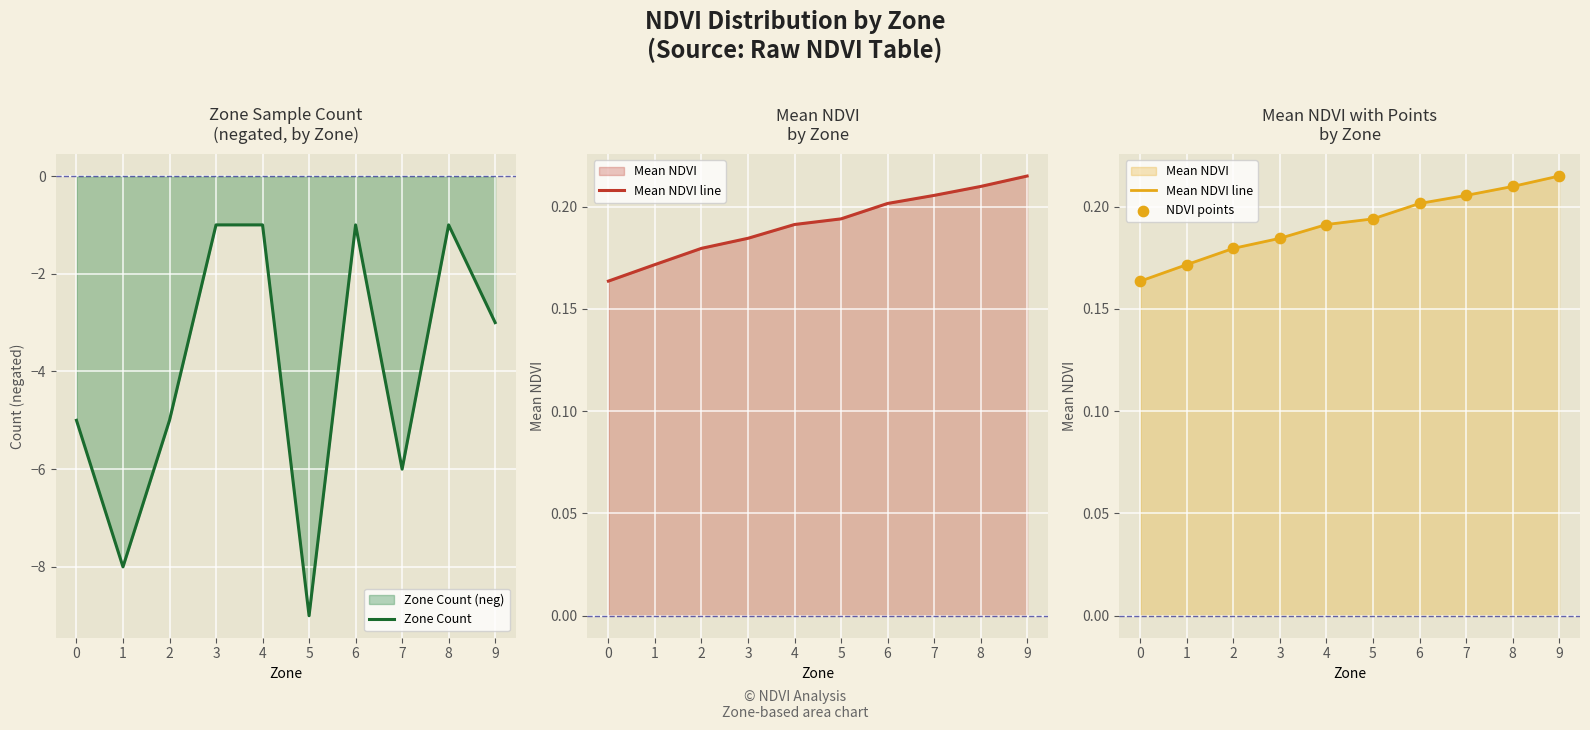

At which category is the sum across all series the highest?

8